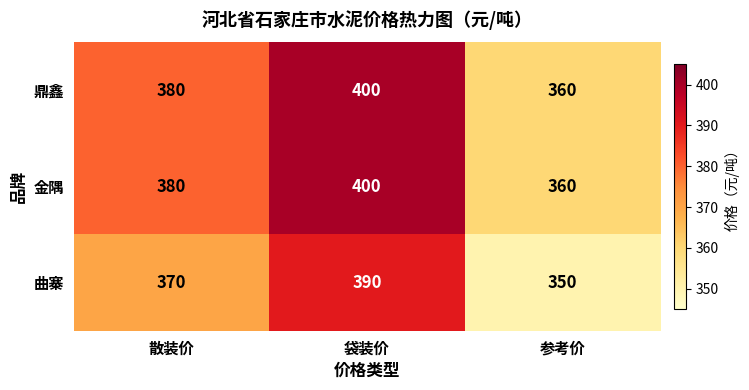

How many 曲寨 values are between 350 and 390?

3